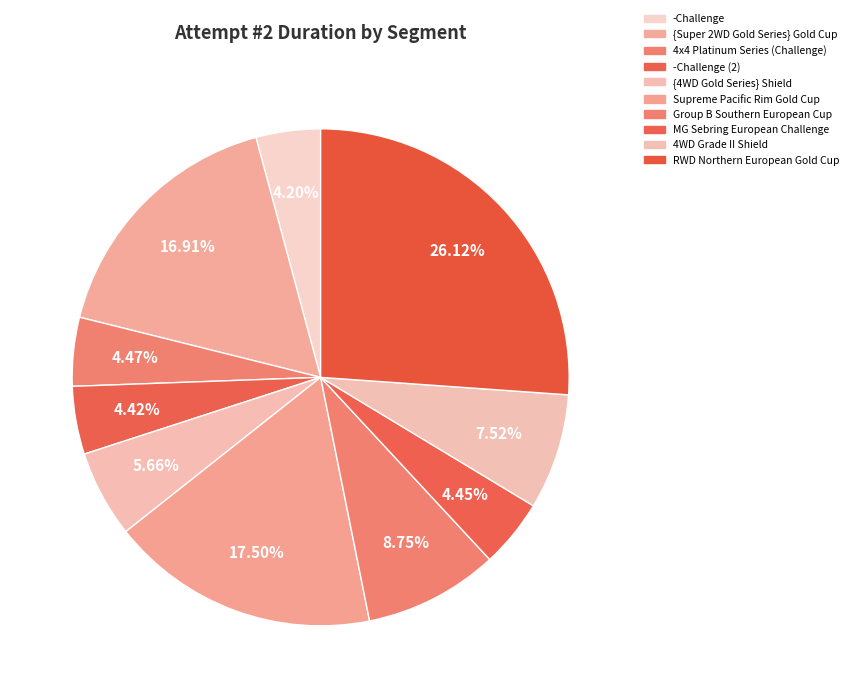

Which has a higher value, Supreme Pacific Rim Gold Cup or RWD Northern European Gold Cup?

RWD Northern European Gold Cup